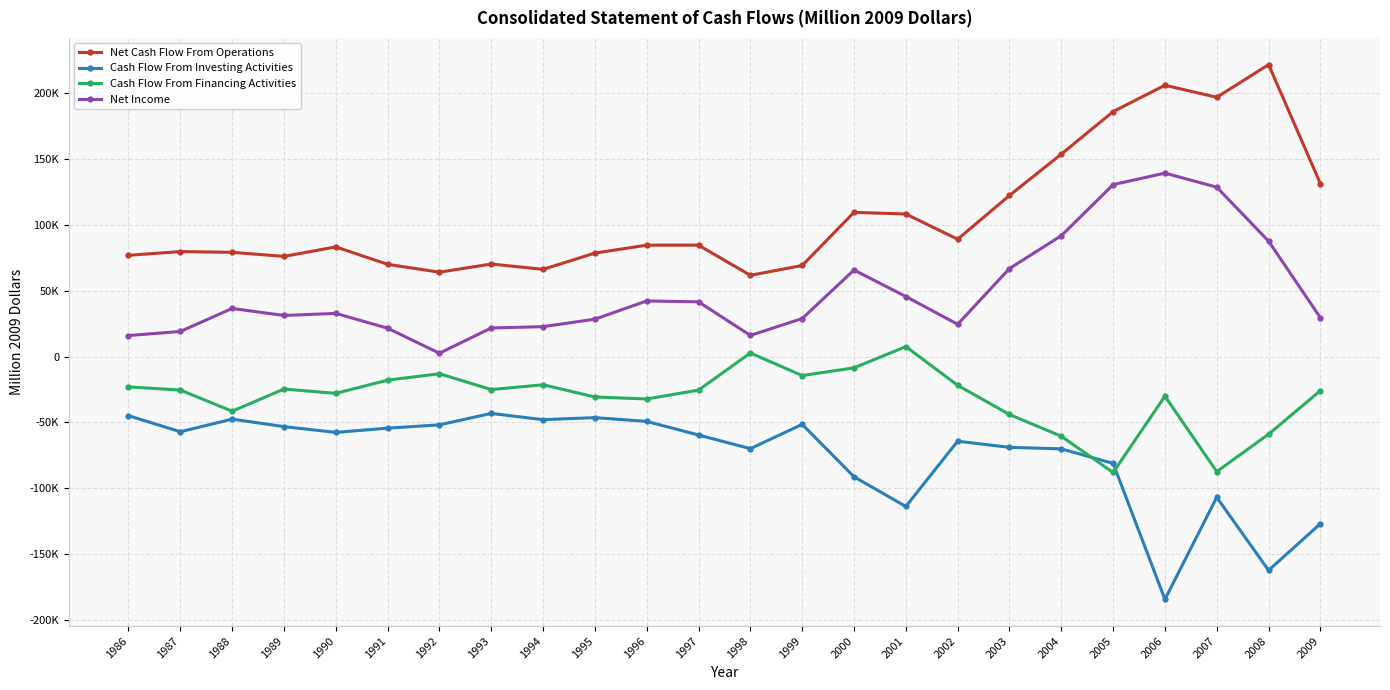

Which series changed the most between 1990 and 1996?

Net Income